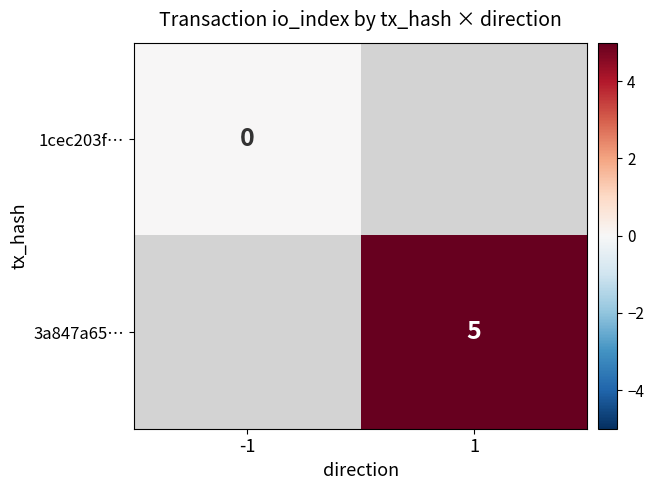

Is it true that 3a847a65… equals 5 at 1?

True